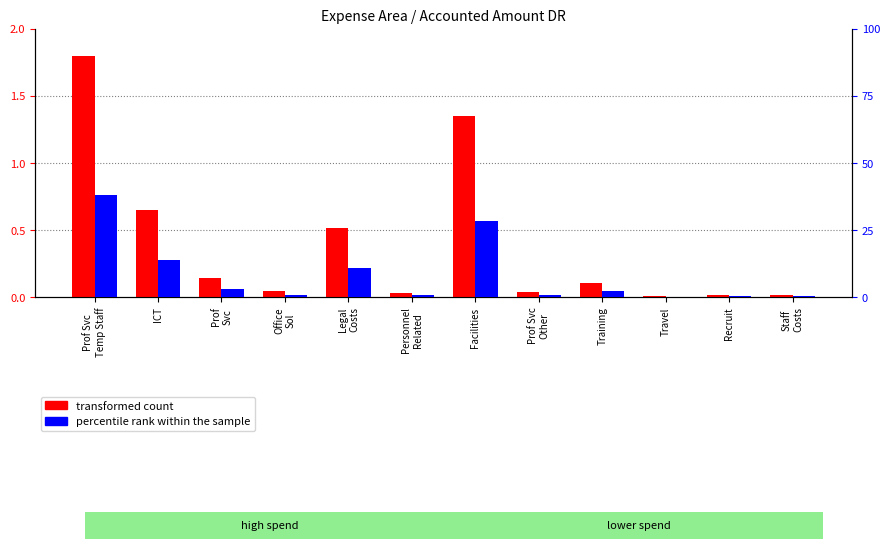

What is the sum of the percentile rank within the sample values at Prof
Svc and Recruit?

3.4